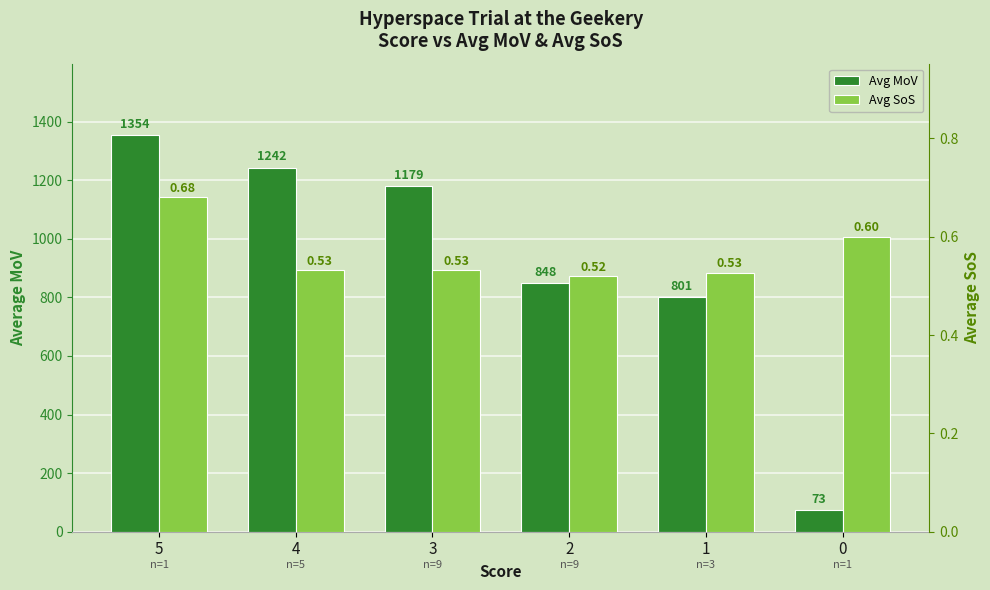

Between 2 and 0, which is larger?

2